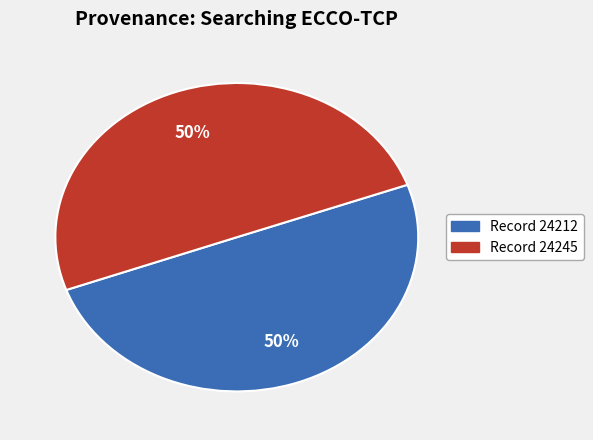

To the nearest percent, what is the average slice percentage?

50%